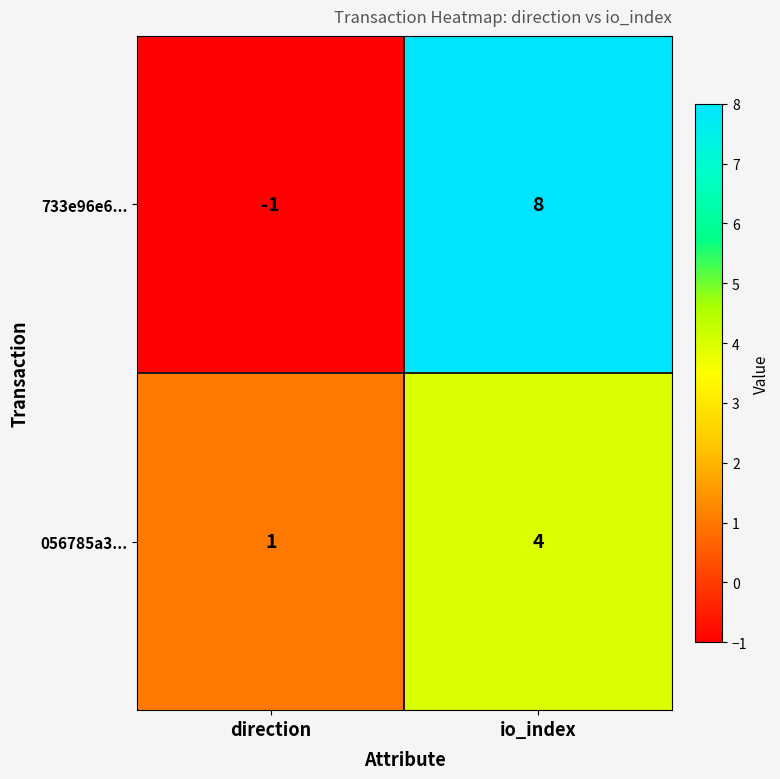

True or false: 733e96e6... has a value of -1 at direction.

True